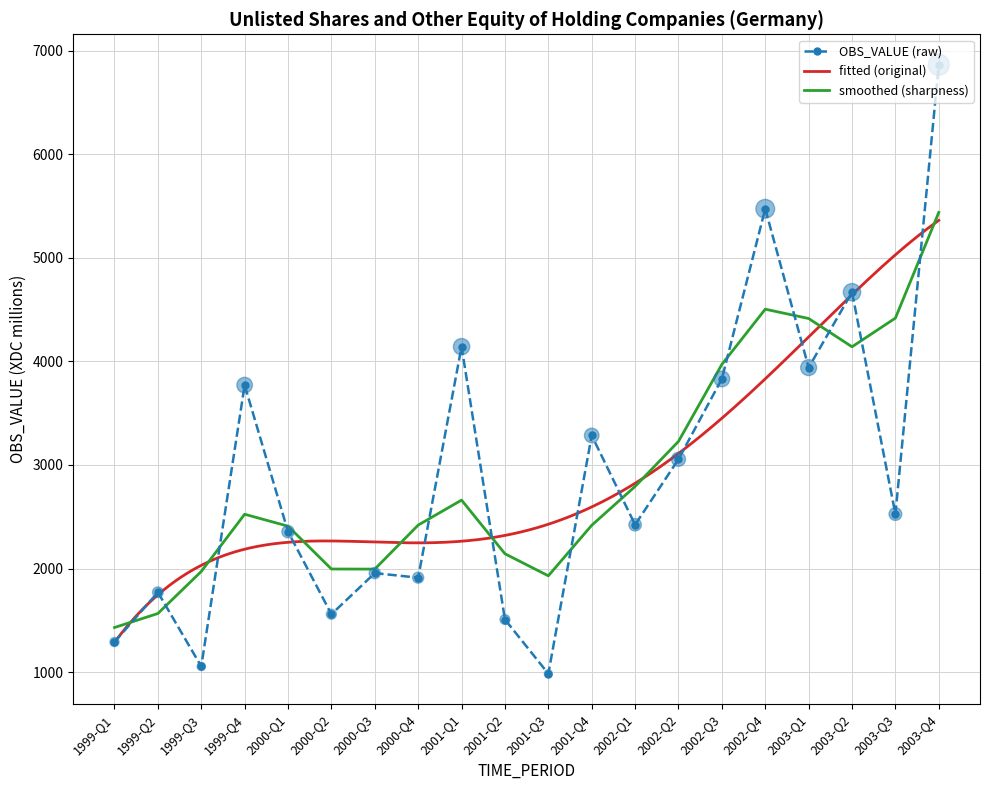

What is the ratio of the value at 1999-Q4 to the value at 2000-Q4?

2.0